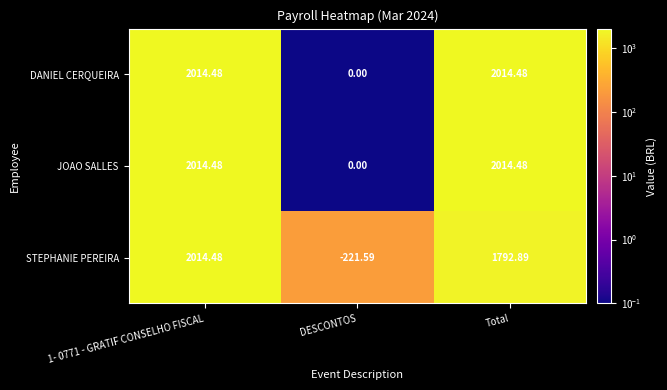

At which label is DANIEL CERQUEIRA closest to 1007?

DESCONTOS